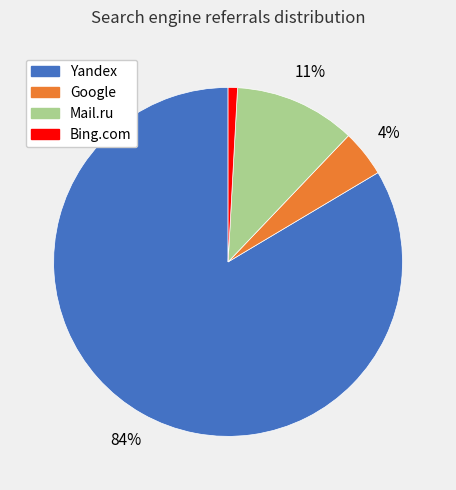

Rank the categories by value from lowest to highest.

Bing.com, Google, Mail.ru, Yandex